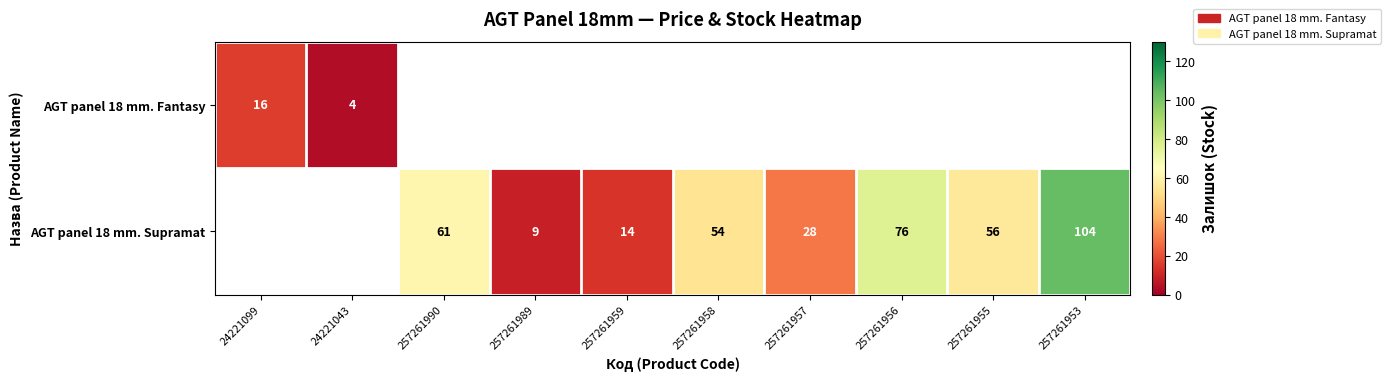

The value of AGT panel 18 mm. Supramat at 257261956 is 104. True or false?

False